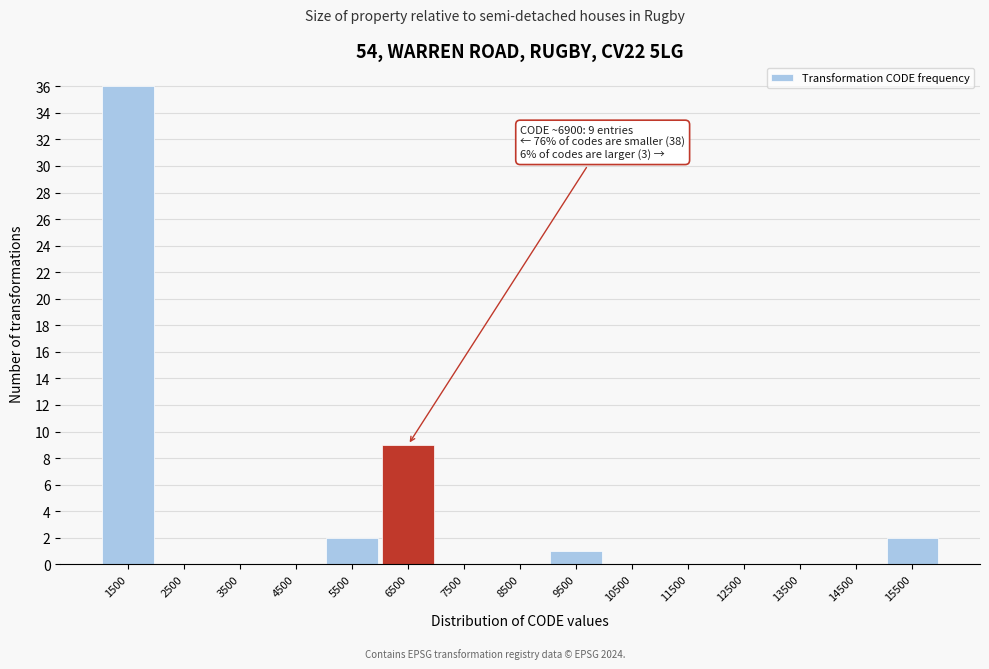

Which range on the x-axis has the tallest bar?

1000 to 2000